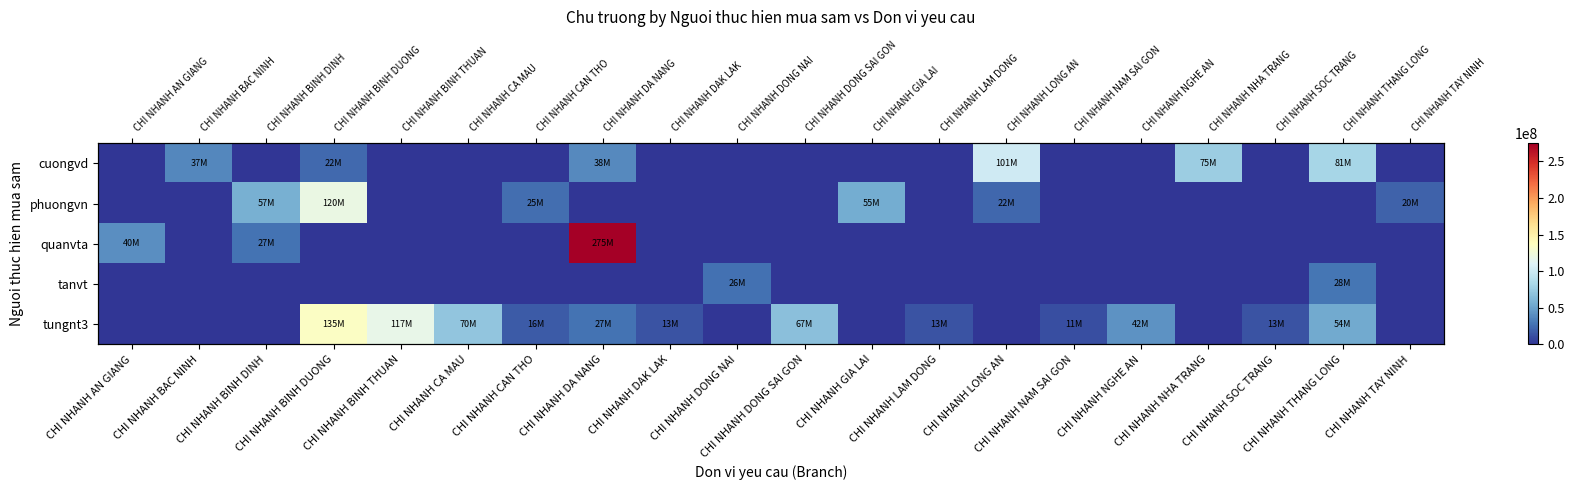

Count the number of data series in this chart.

5